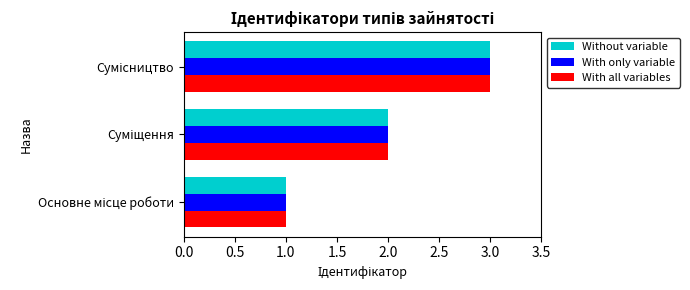

How many With all variables values are between 1 and 3?

3